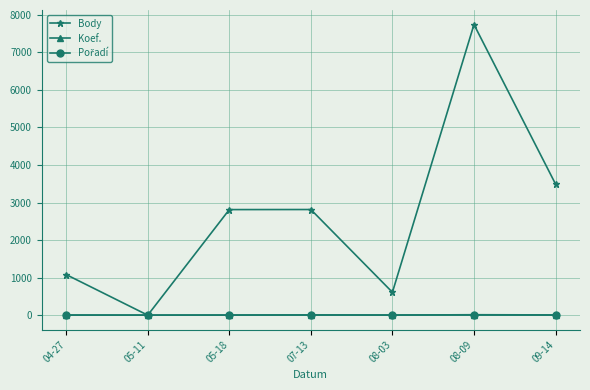

Does the chart have visible grid lines?

Yes